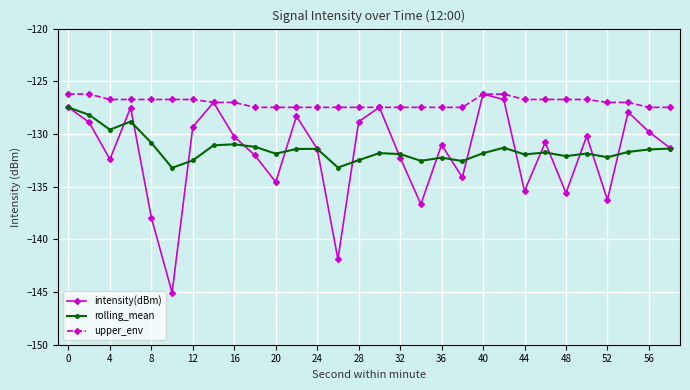

What is the minimum value shown in the chart?

-145.1